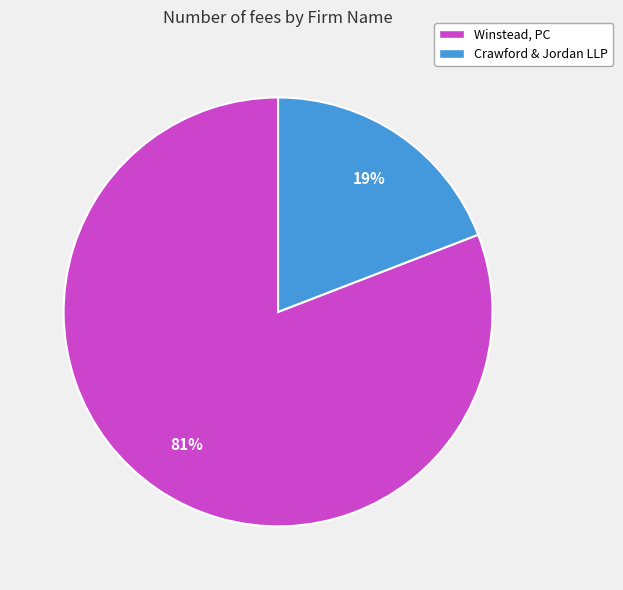

How many slices are in this pie chart?

2